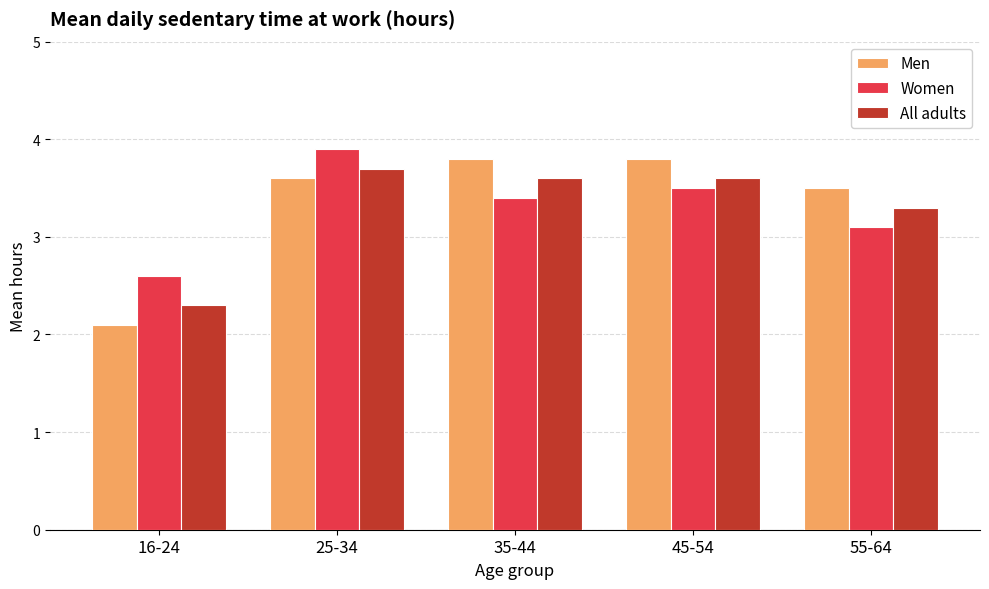

Reading right to left, transcribe all the data shown in this chart.

Men: 3.5	3.8	3.8	3.6	2.1
Women: 3.1	3.5	3.4	3.9	2.6
All adults: 3.3	3.6	3.6	3.7	2.3